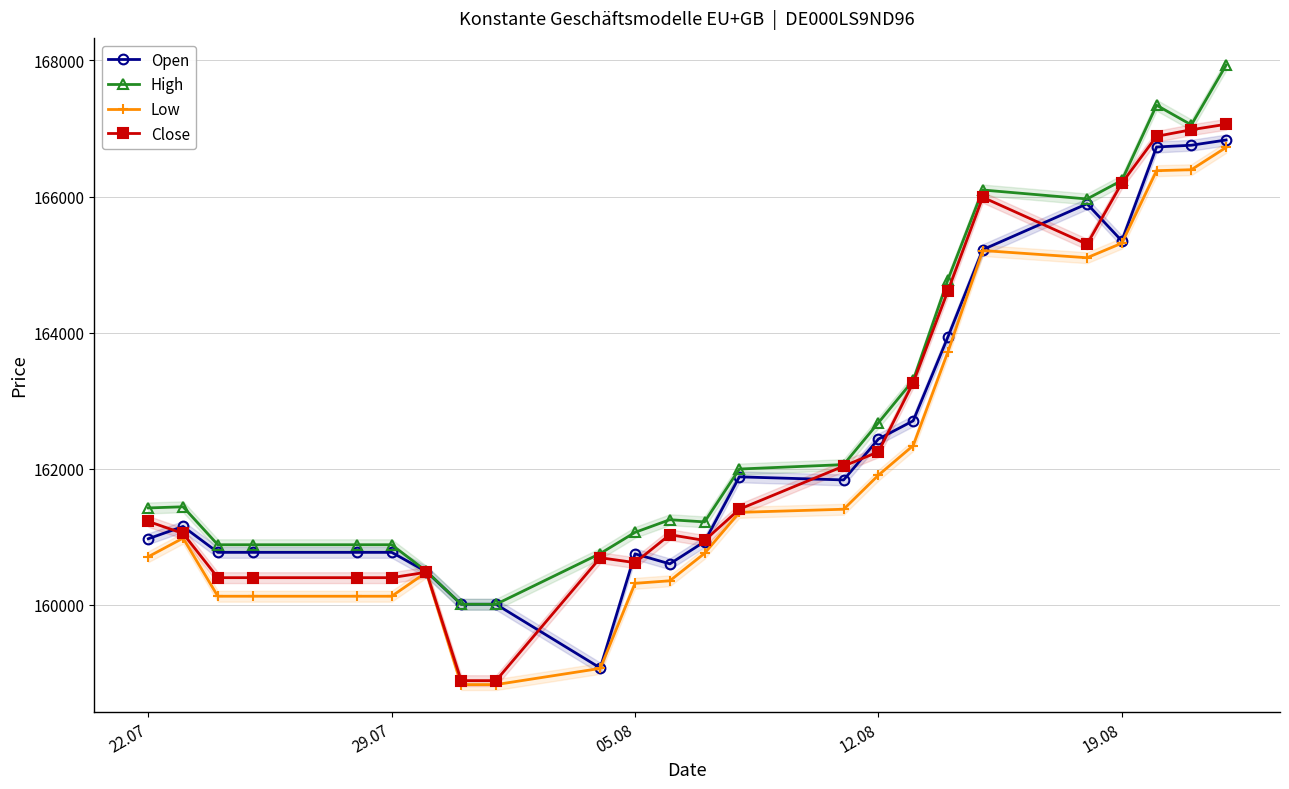

What is the lowest value of the Close series?

158883